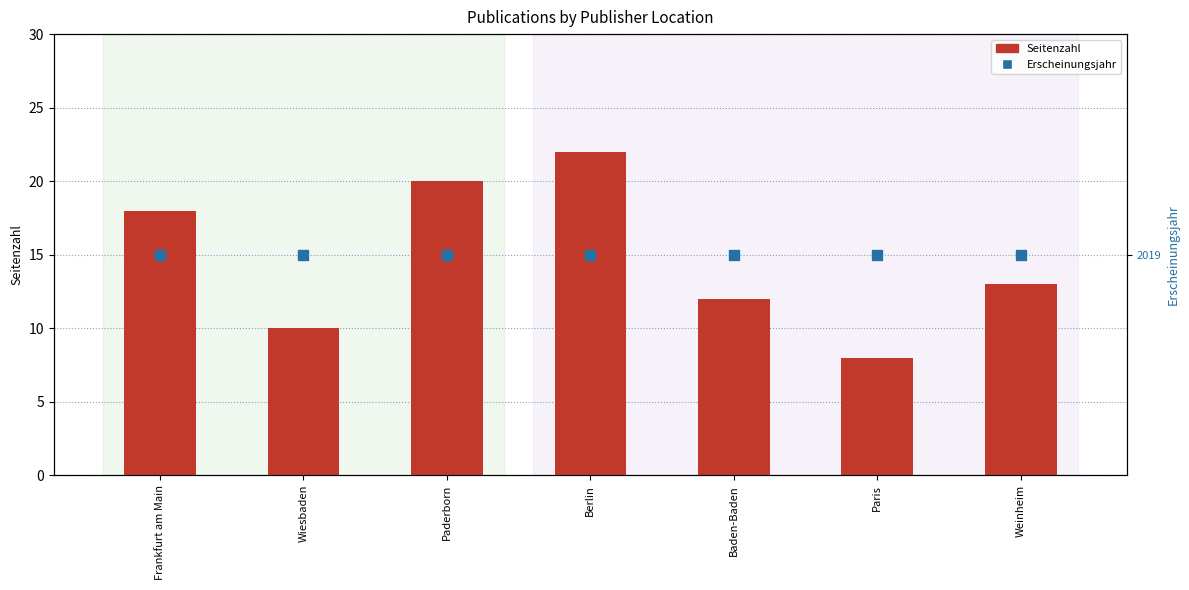

Reading right to left, list all the values displayed in this chart.

Seitenzahl: Weinheim=13	Paris=8	Baden-Baden=12	Berlin=22	Paderborn=20	Wiesbaden=10	Frankfurt am Main=18
Erscheinungsjahr: Weinheim=2019	Paris=2019	Baden-Baden=2019	Berlin=2019	Paderborn=2019	Wiesbaden=2019	Frankfurt am Main=2019